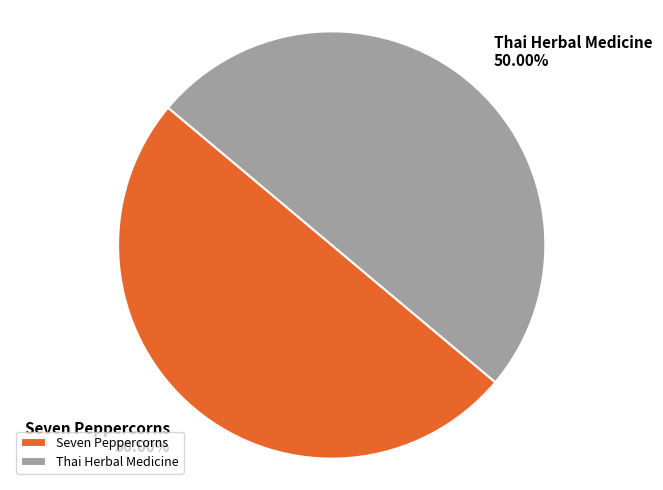

Approximately how many times larger is the value at Thai Herbal Medicine compared to Seven Peppercorns?

1.0